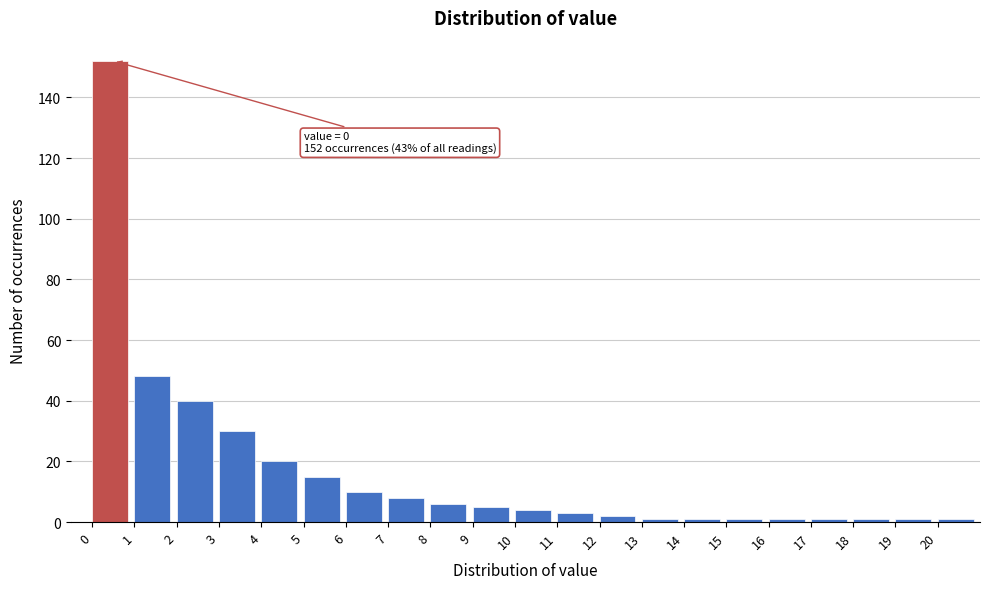

Which range on the x-axis has the tallest bar?

0 to 1